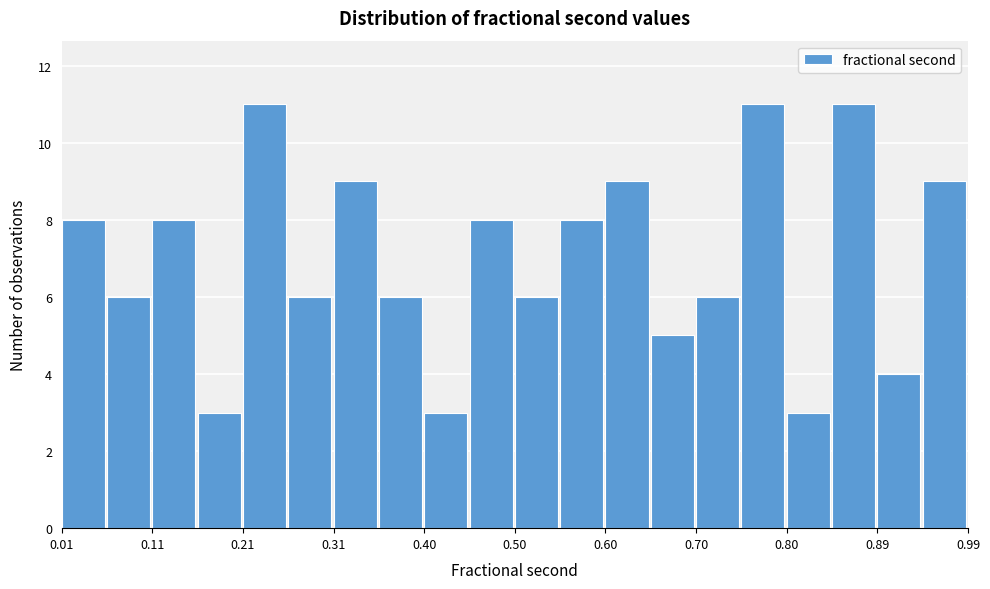

Reading left to right, transcribe this chart: for each bar, give the range it covers on the x-axis and its height. Neither the bar edges nor the heights are printed on the chart, so give them approximately, as read against the axes.

0.01 to 0.06: 8
0.06 to 0.11: 6
0.11 to 0.16: 8
0.16 to 0.21: 3
0.21 to 0.26: 11
0.26 to 0.31: 6
0.31 to 0.36: 9
0.36 to 0.40: 6
0.40 to 0.45: 3
0.45 to 0.50: 8
0.50 to 0.55: 6
0.55 to 0.60: 8
0.60 to 0.65: 9
0.65 to 0.70: 5
0.70 to 0.75: 6
0.75 to 0.80: 11
0.80 to 0.85: 3
0.85 to 0.89: 11
0.89 to 0.94: 4
0.94 to 0.99: 9